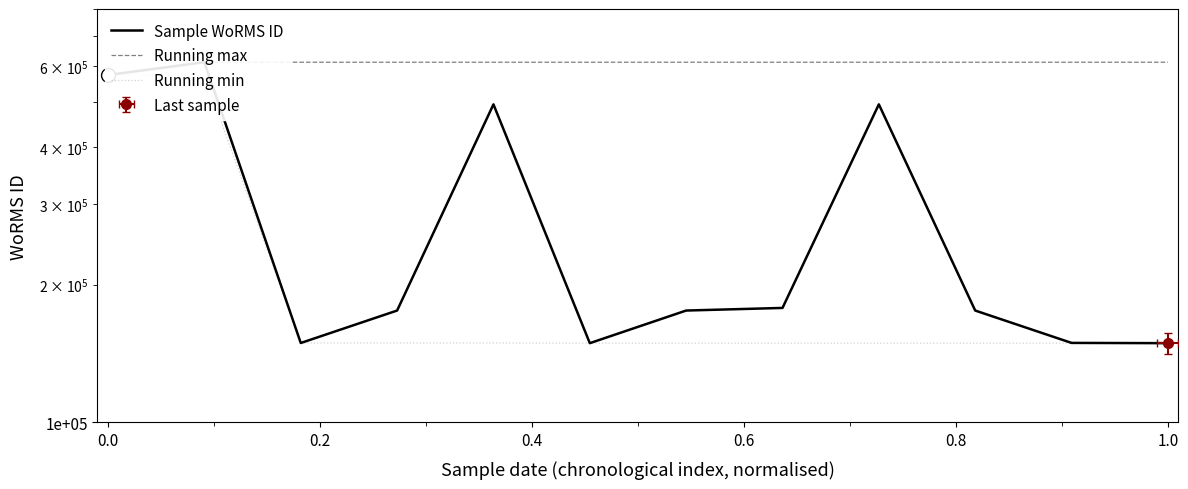

What is the smallest value displayed?

149015